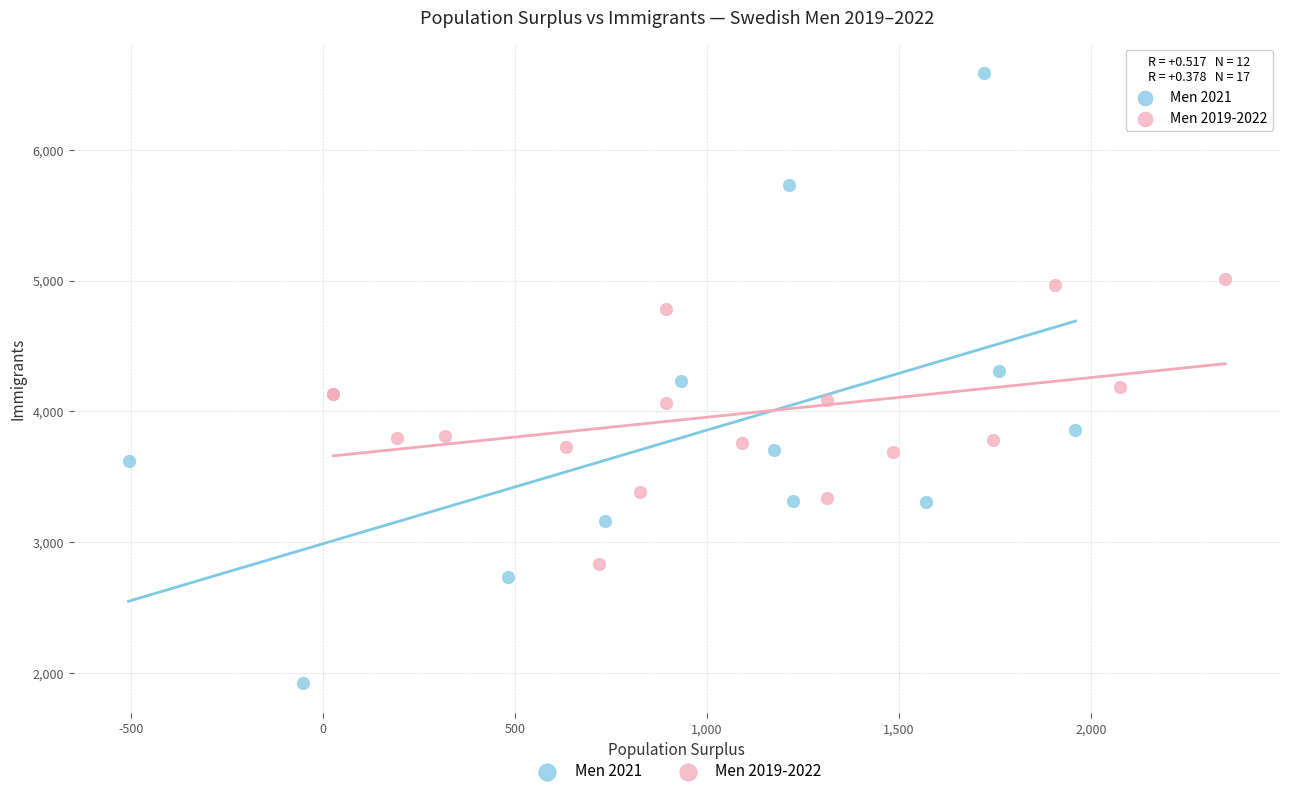

Which series contains the highest Y value?

Men 2021